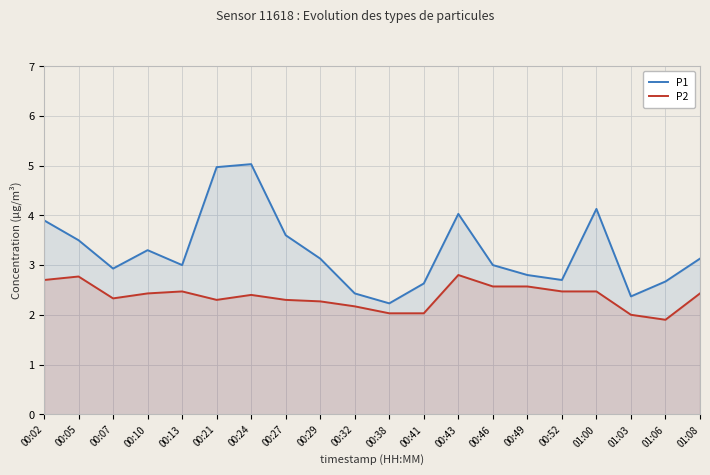

Reading right to left, extract all data points from this chart.

P1: 01:08=3.1	01:06=2.7	01:03=2.4	01:00=4.1	00:52=2.7	00:49=2.8	00:46=3.0	00:43=4.0	00:41=2.6	00:38=2.2	00:32=2.4	00:29=3.1	00:27=3.6	00:24=5.0	00:21=5.0	00:13=3.0	00:10=3.3	00:07=2.9	00:05=3.5	00:02=3.9
P2: 01:08=2.4	01:06=1.9	01:03=2.0	01:00=2.5	00:52=2.5	00:49=2.6	00:46=2.6	00:43=2.8	00:41=2.0	00:38=2.0	00:32=2.2	00:29=2.3	00:27=2.3	00:24=2.4	00:21=2.3	00:13=2.5	00:10=2.4	00:07=2.3	00:05=2.8	00:02=2.7